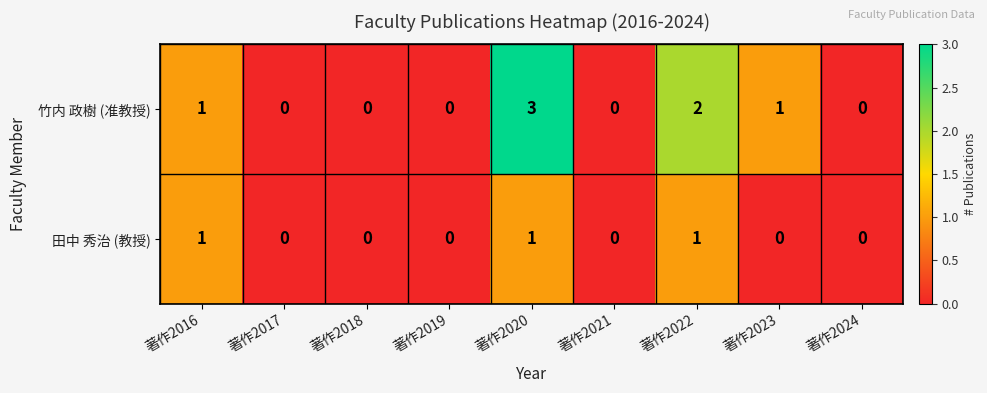

What is the difference between the maximum and second lowest values in the 竹内 政樹 (准教授) series?

3